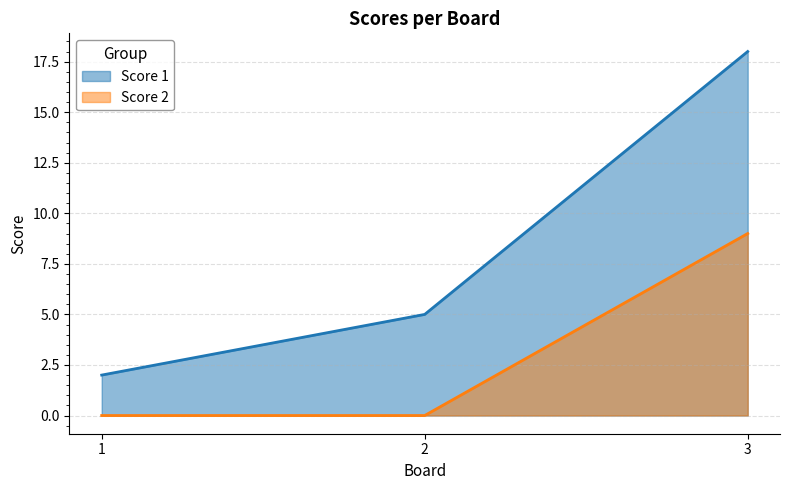

How many categories are shown in the chart?

3